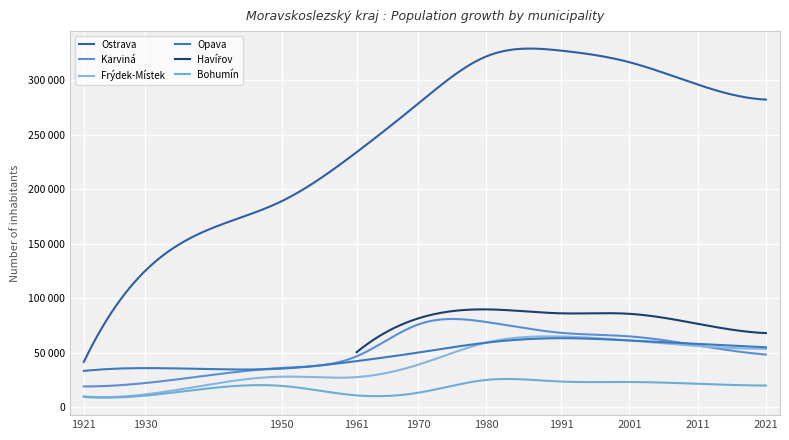

What is the value of the Havířov point at the 4th from the left?

50629